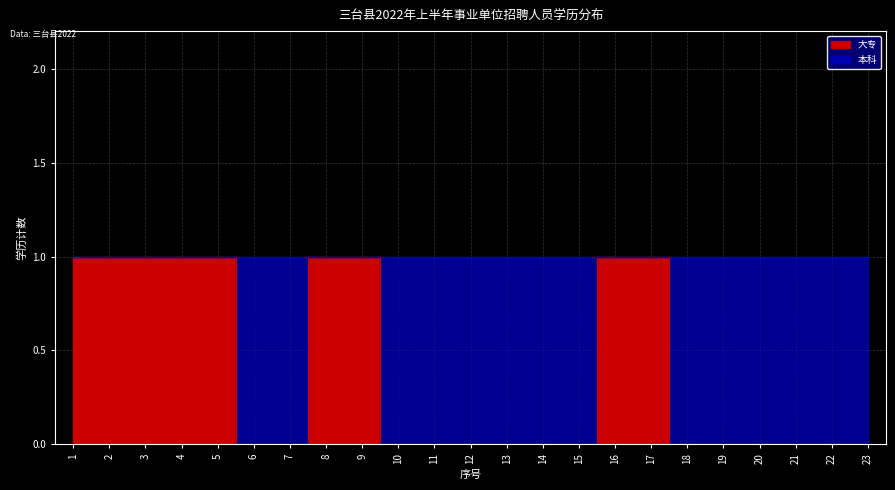

What is the value of the 8th point from the left?

1